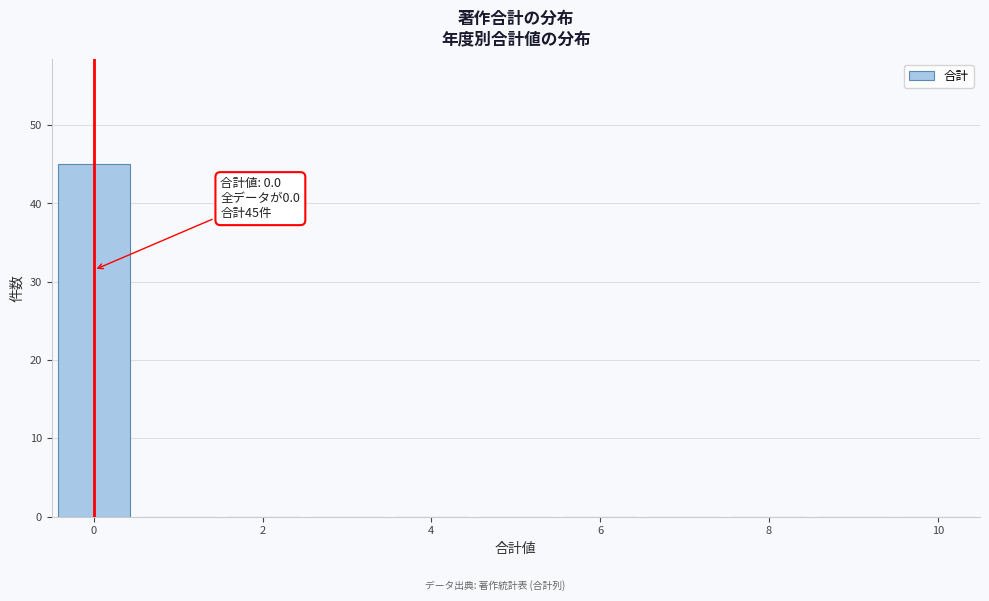

Which range on the x-axis has the tallest bar?

-0.5 to 0.5